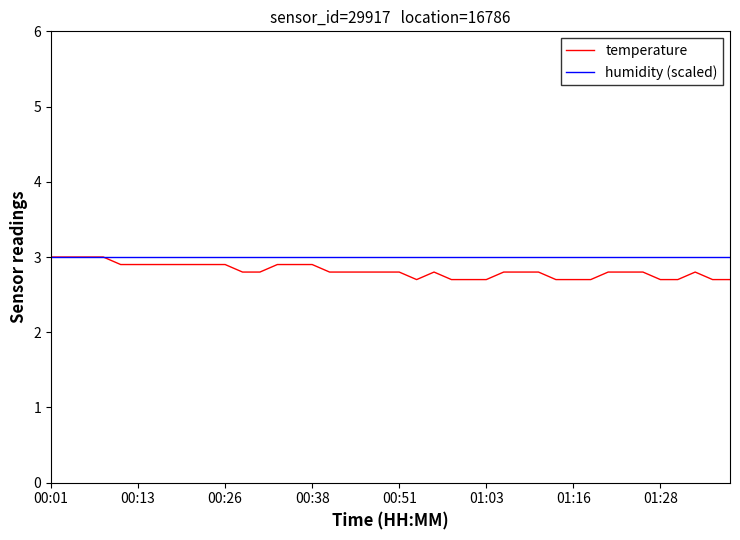

What is the greatest value displayed?

3.0